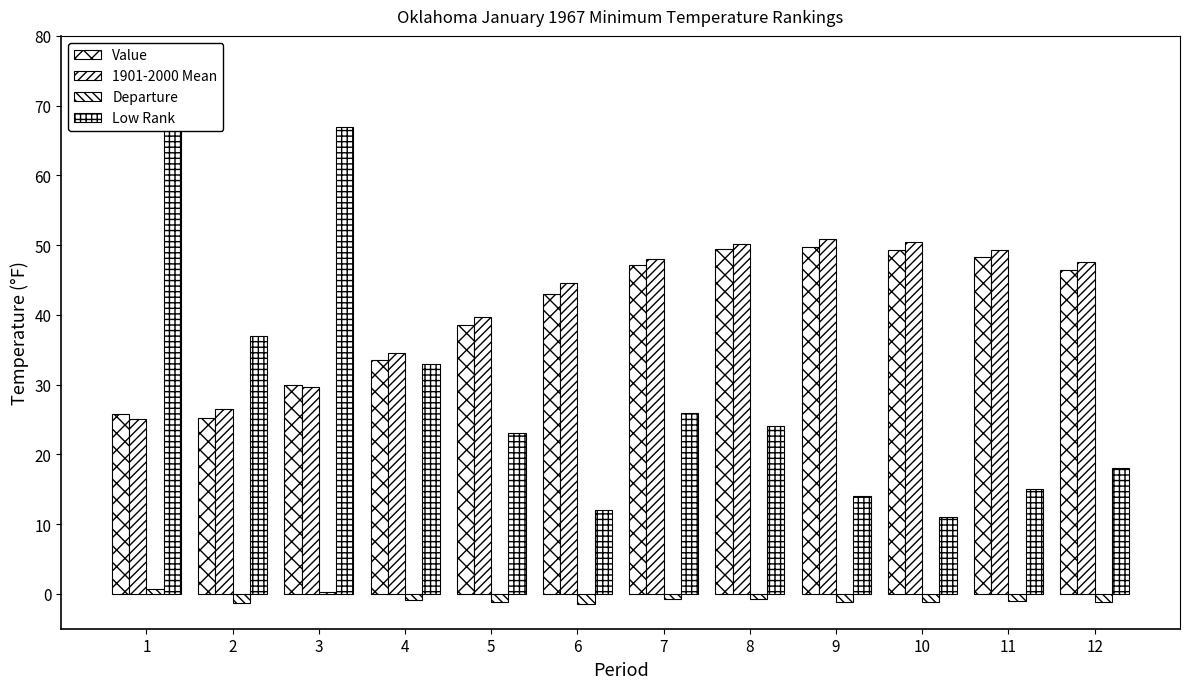

What is the value of the Value bar at the 10th from the left?

49.3